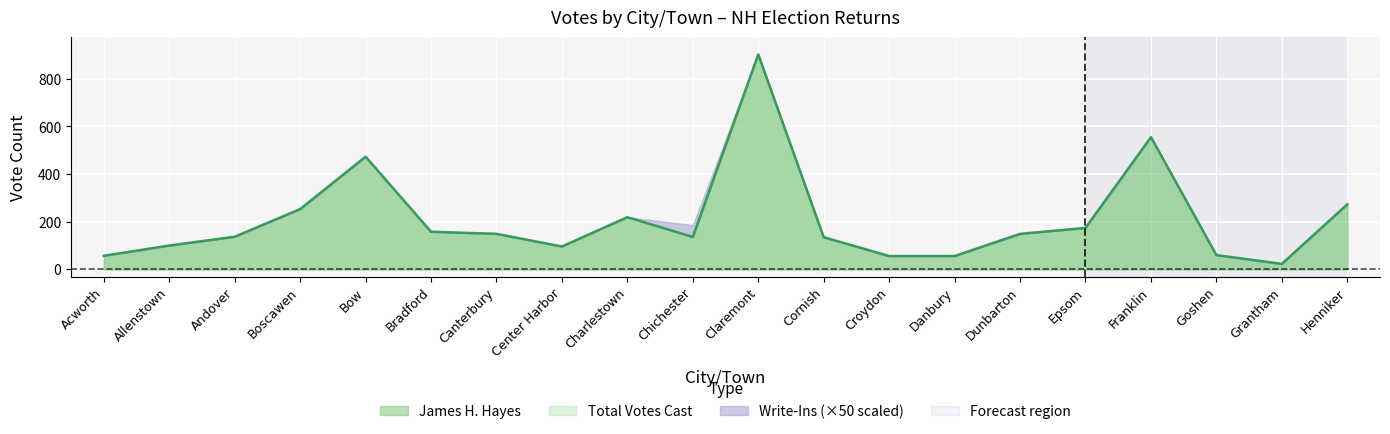

What is the difference between the maximum and minimum values in the total_votes series?

879